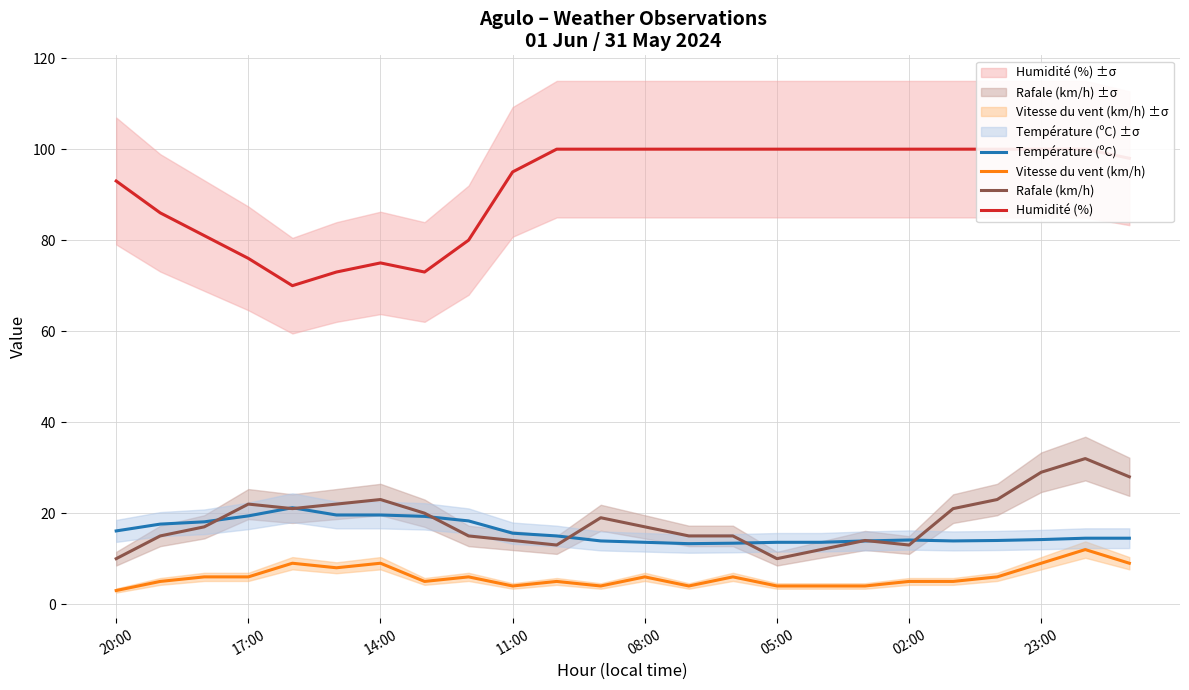

At how many categories does at least one series exceed 42?

24